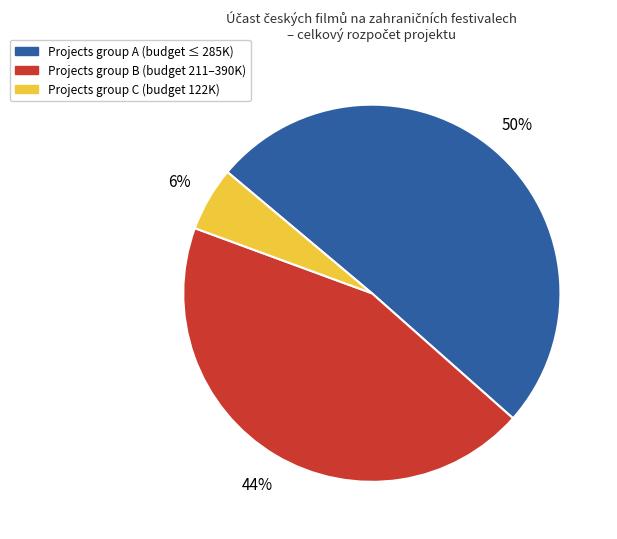

How many segments does this pie chart have?

3